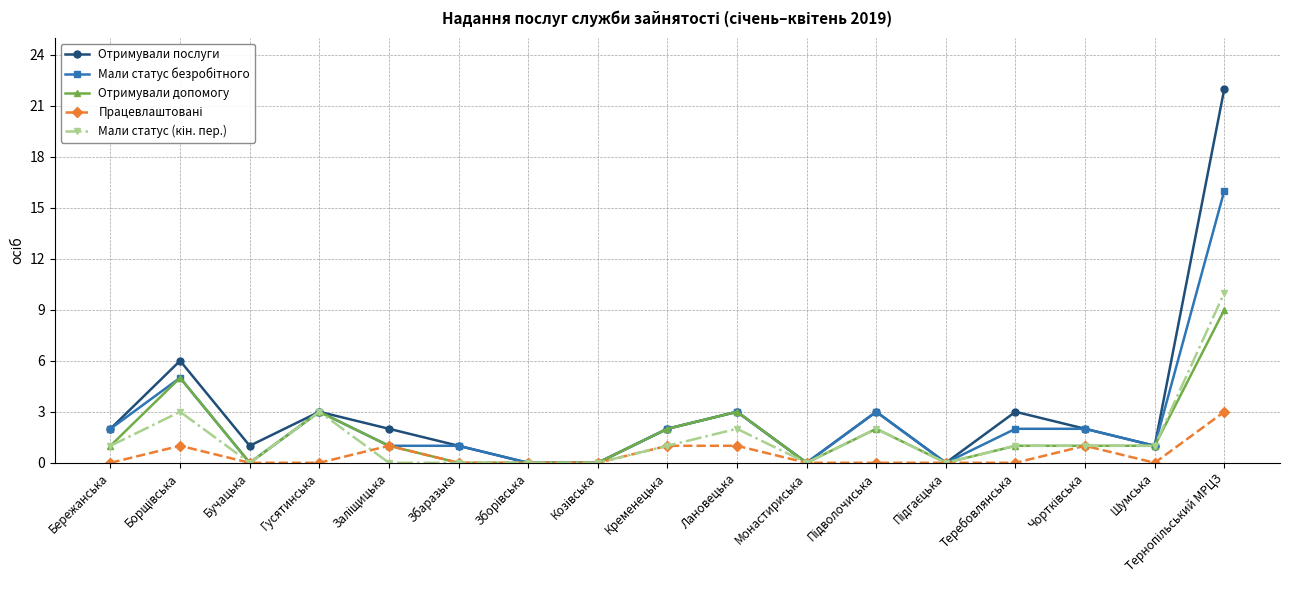

What is the maximum value for Отримували послуги?

22